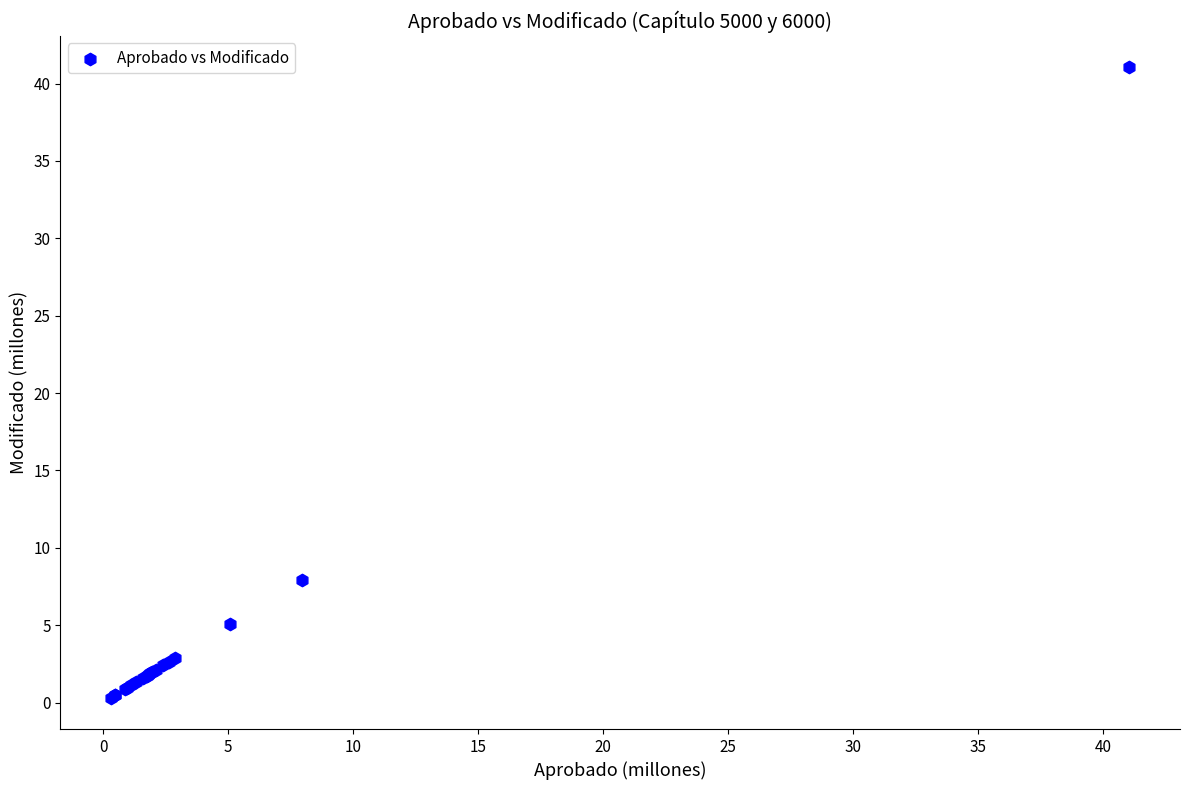

What Y value in the scatter plot is closest to 20?

7.9